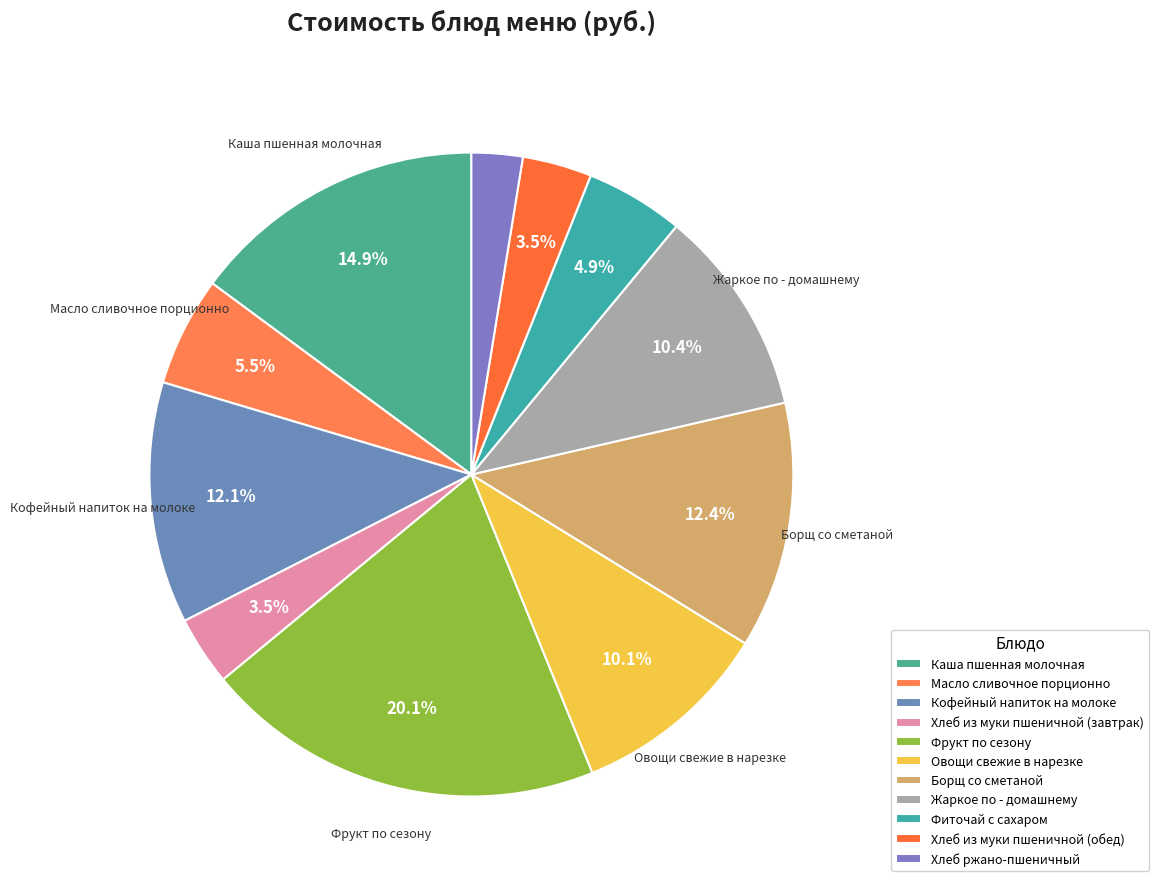

Do Хлеб из муки пшеничной (обед) and Кофейный напиток на молоке together represent more than half of the pie?

No